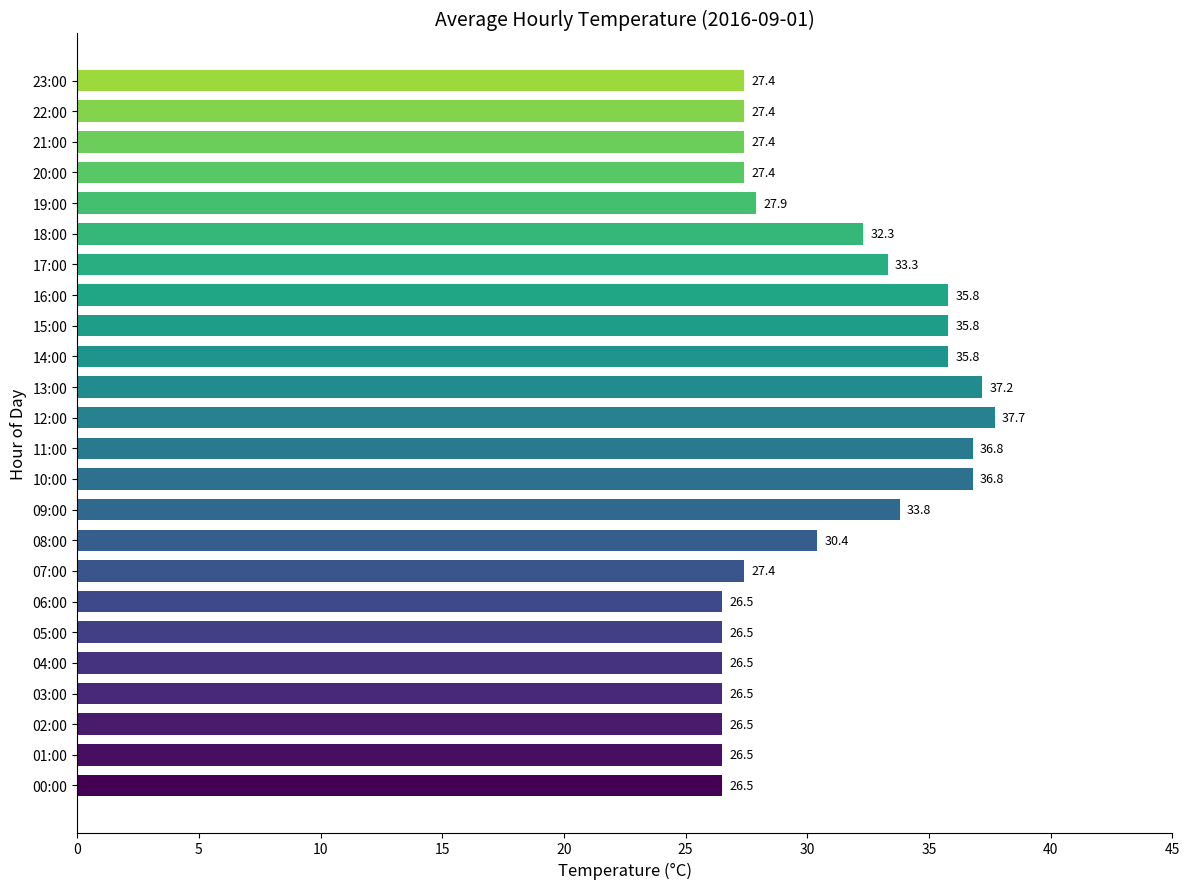

Which category has the highest value across all series?

12:00